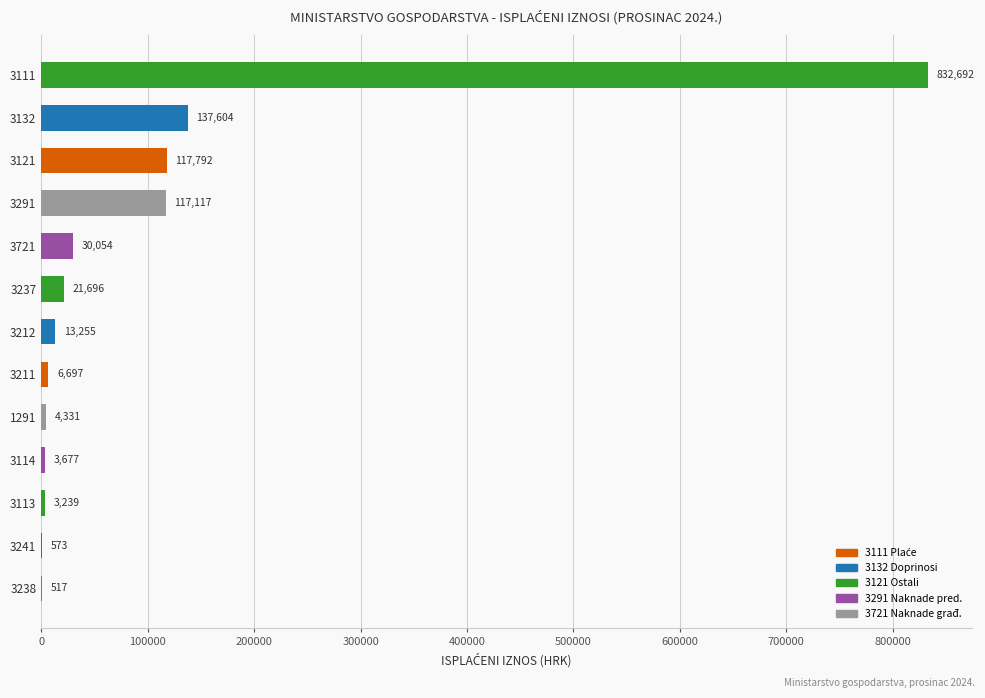

Which label corresponds to the largest value in the chart?

3111